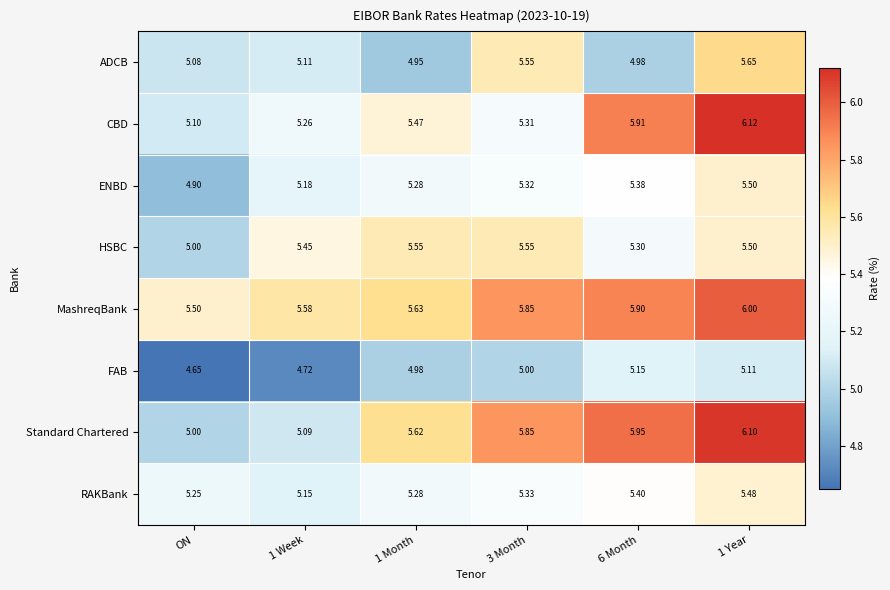

Is the value of CBD at 6 Month greater than the value of MashreqBank at 1 Month?

Yes